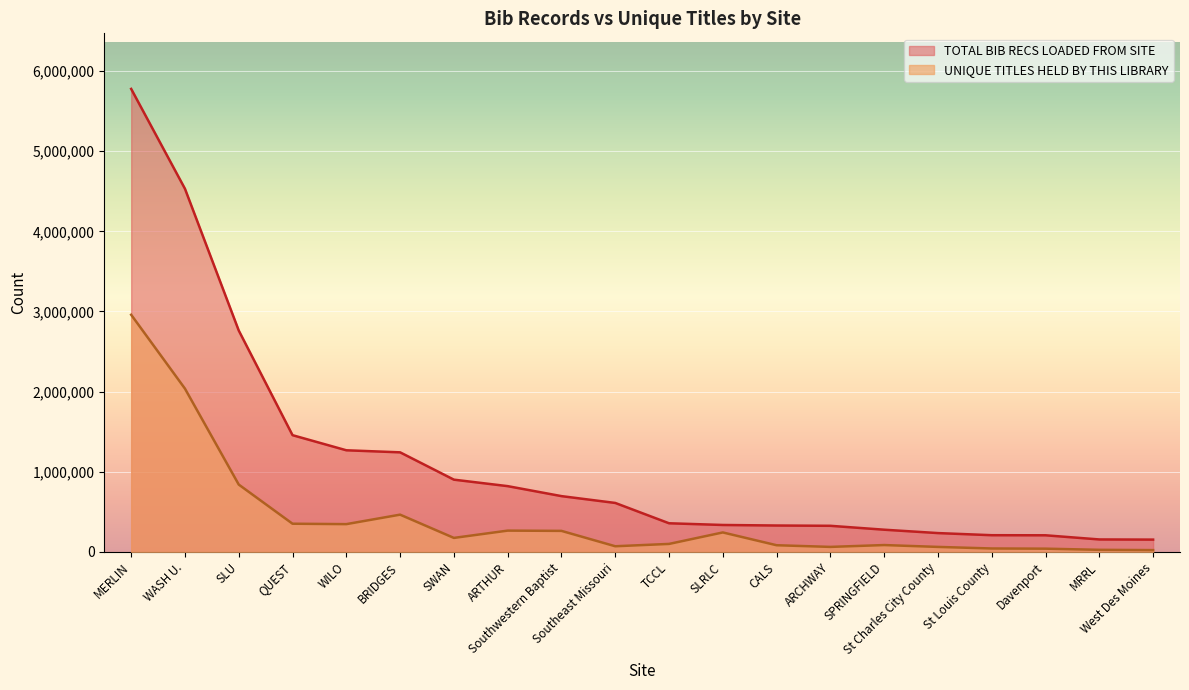

What is the total value across all series at Southeast Missouri?

683544